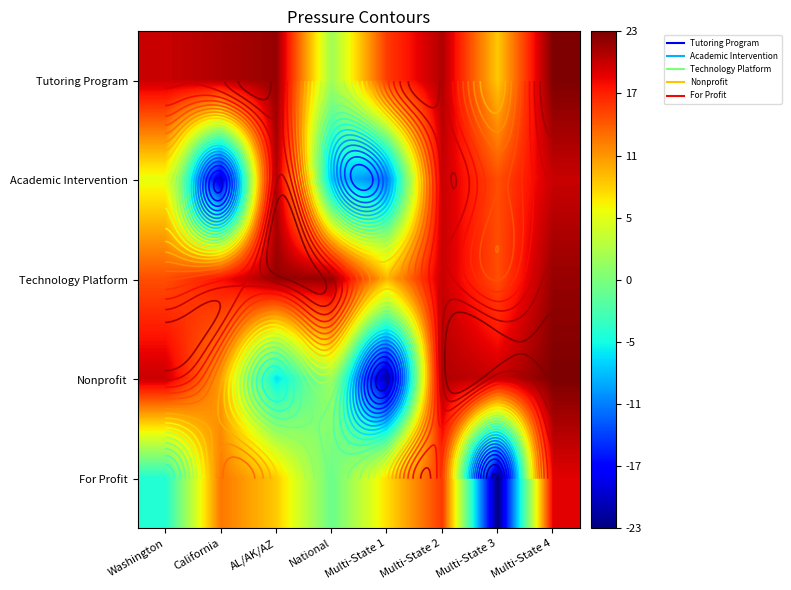

Is the value of Technology Platform at National greater than the value of Tutoring Program at National?

Yes